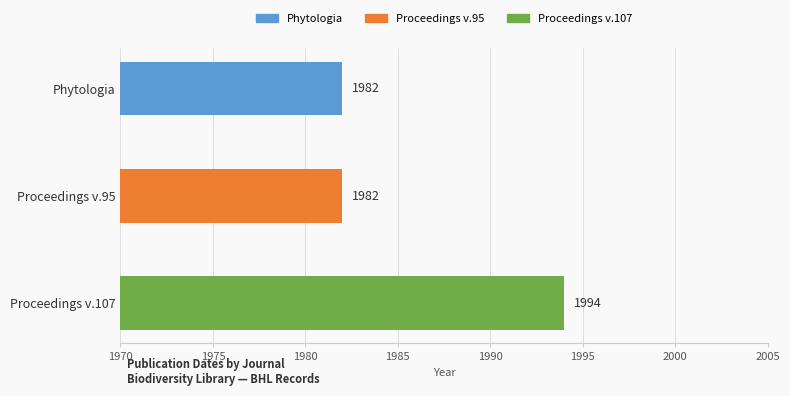

Is it true that the value at Proceedings v.107 is 1994?

True